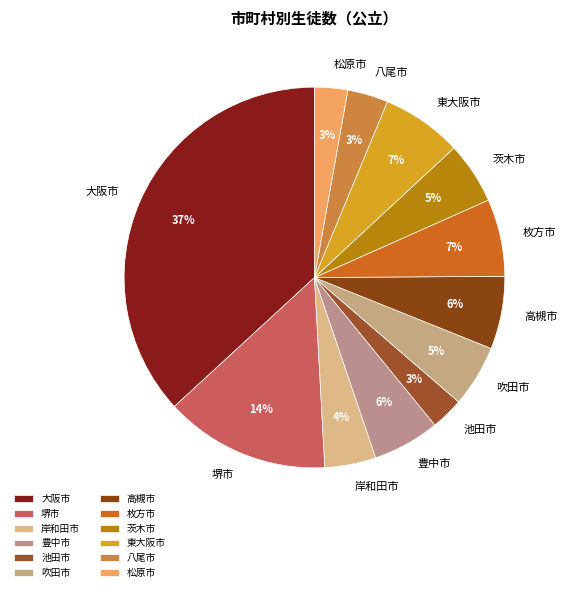

Combined, do 枚方市 and 大阪市 account for over 50%?

No